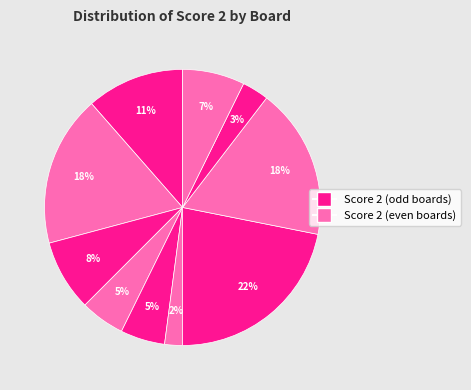

How many segments does this pie chart have?

10